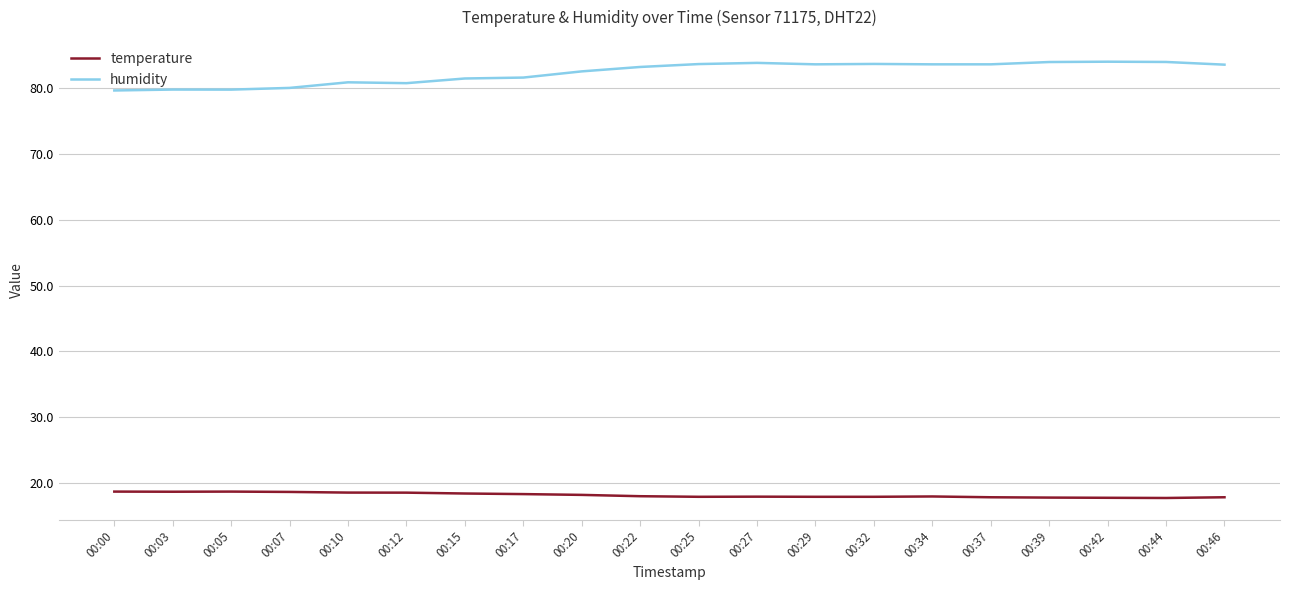

True or false: temperature and humidity cross at least once.

False